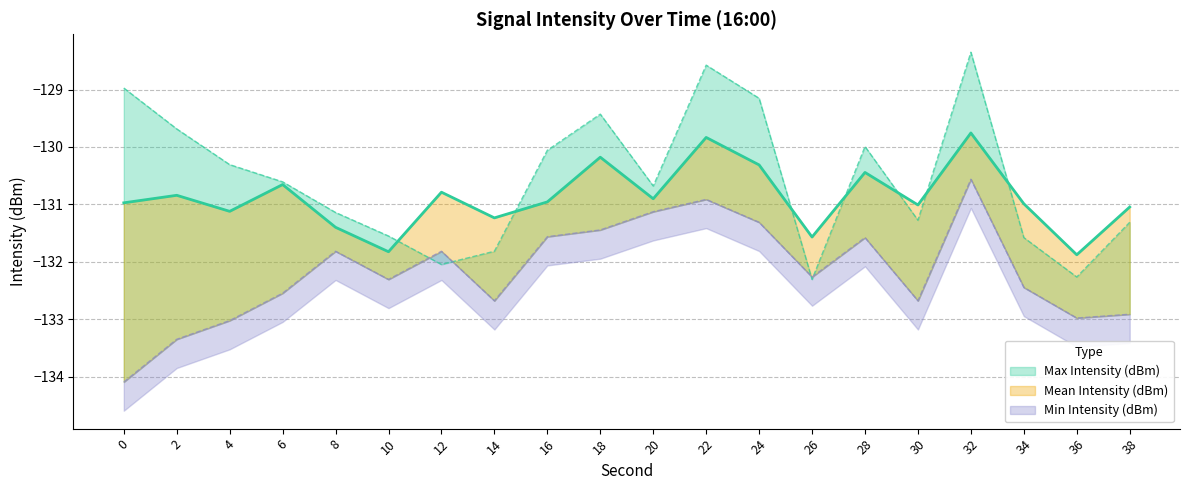

Between which two adjacent categories do Min Intensity (dBm) and Max Intensity (dBm) first intersect?

10 and 12